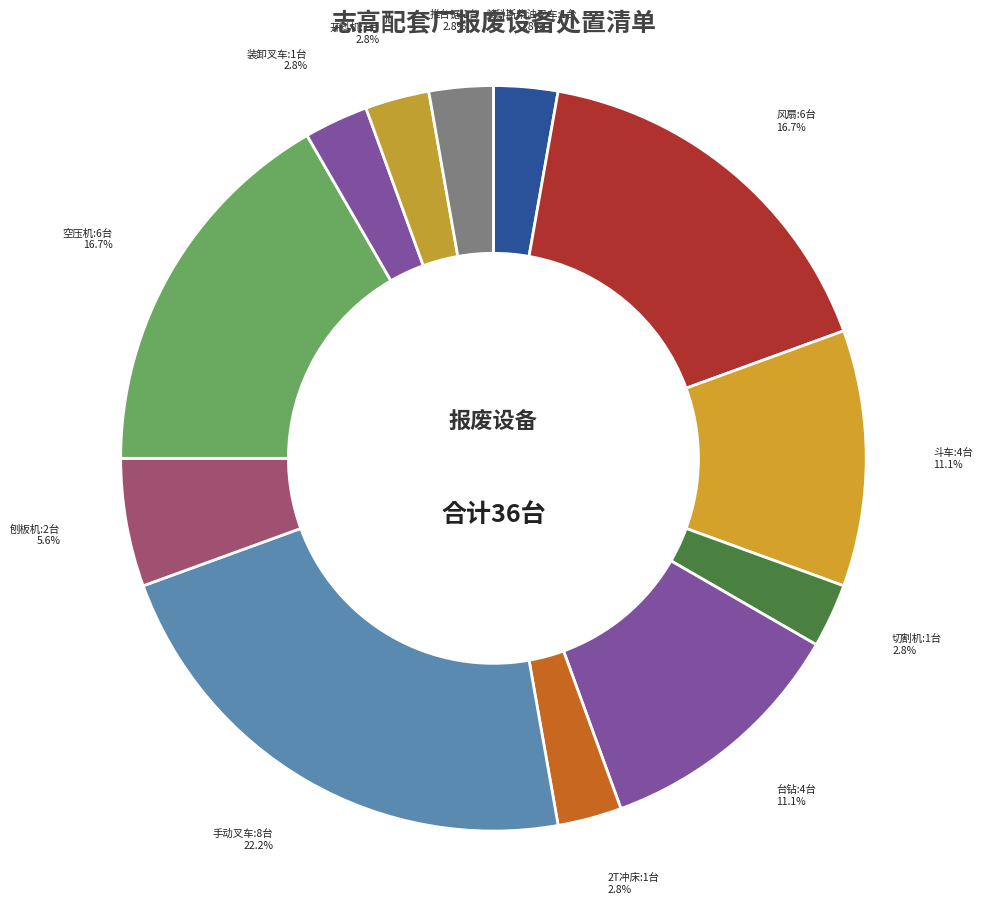

Is it true that 风扇 is 7% of the pie?

False